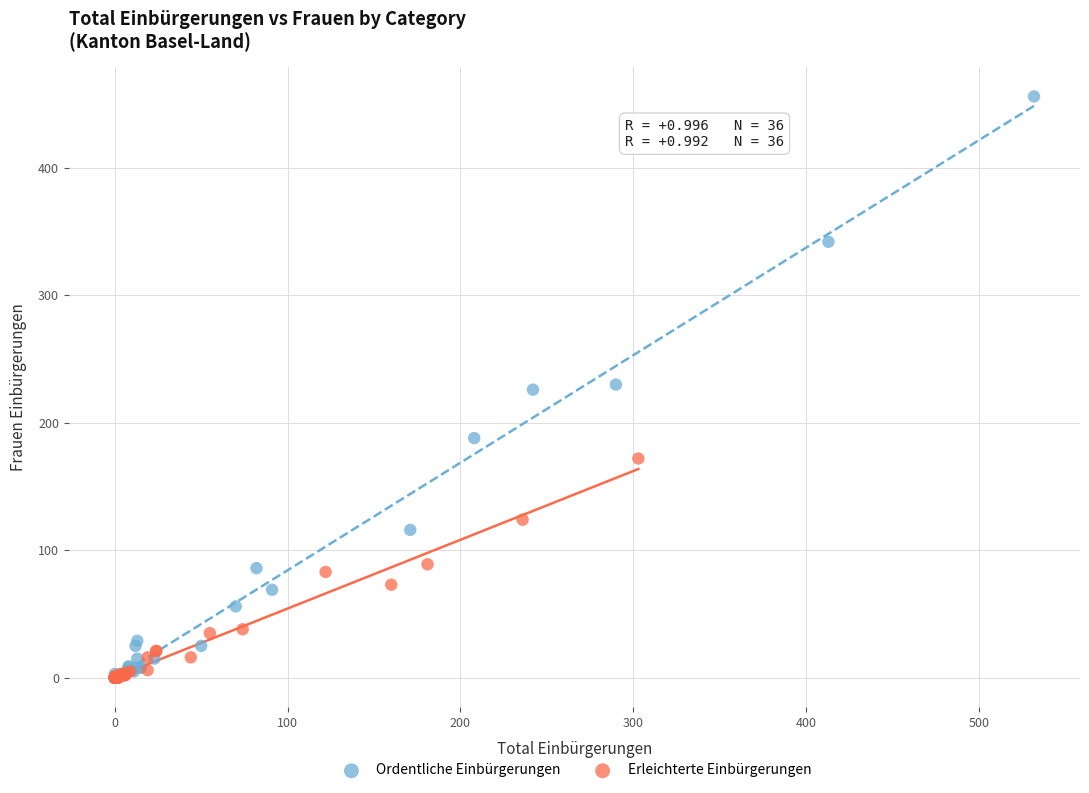

Which series has the largest Y range (max minus min)?

Ordentliche Einbürgerungen